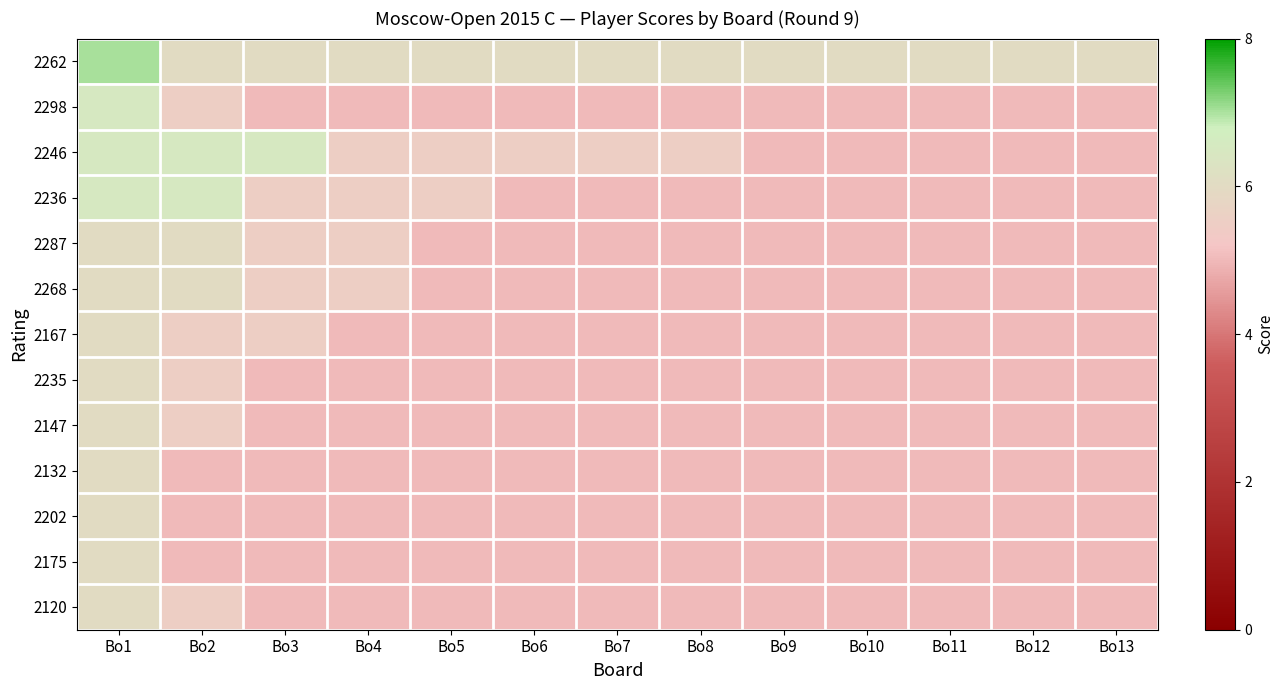

At Bo2, list the series in order from smallest to largest.

2132, 2202, 2175, 2298, 2167, 2235, 2147, 2120, 2262, 2287, 2268, 2246, 2236